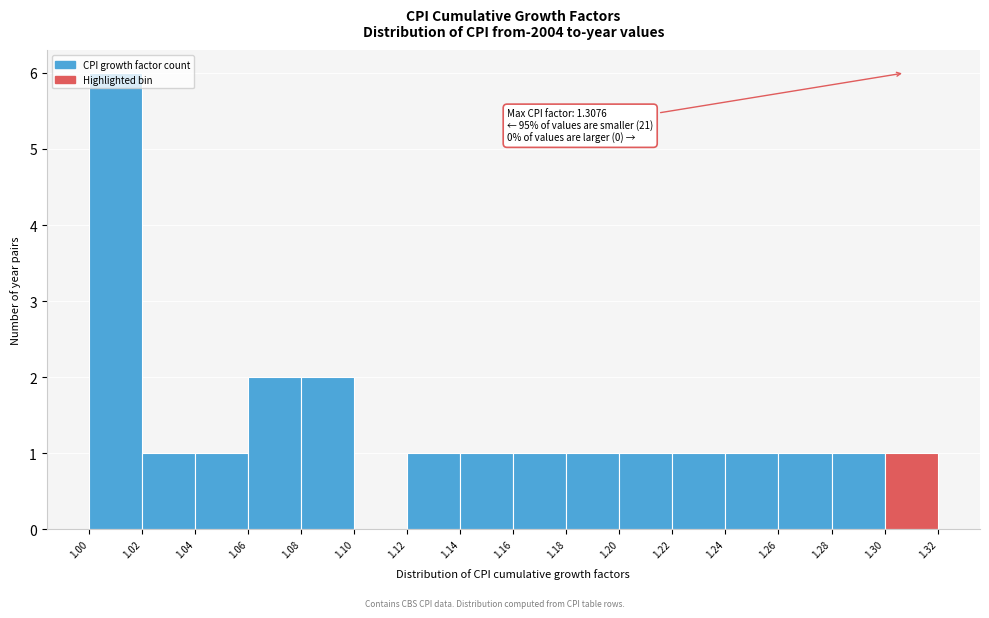

Which range on the x-axis has the tallest bar?

1.00 to 1.02